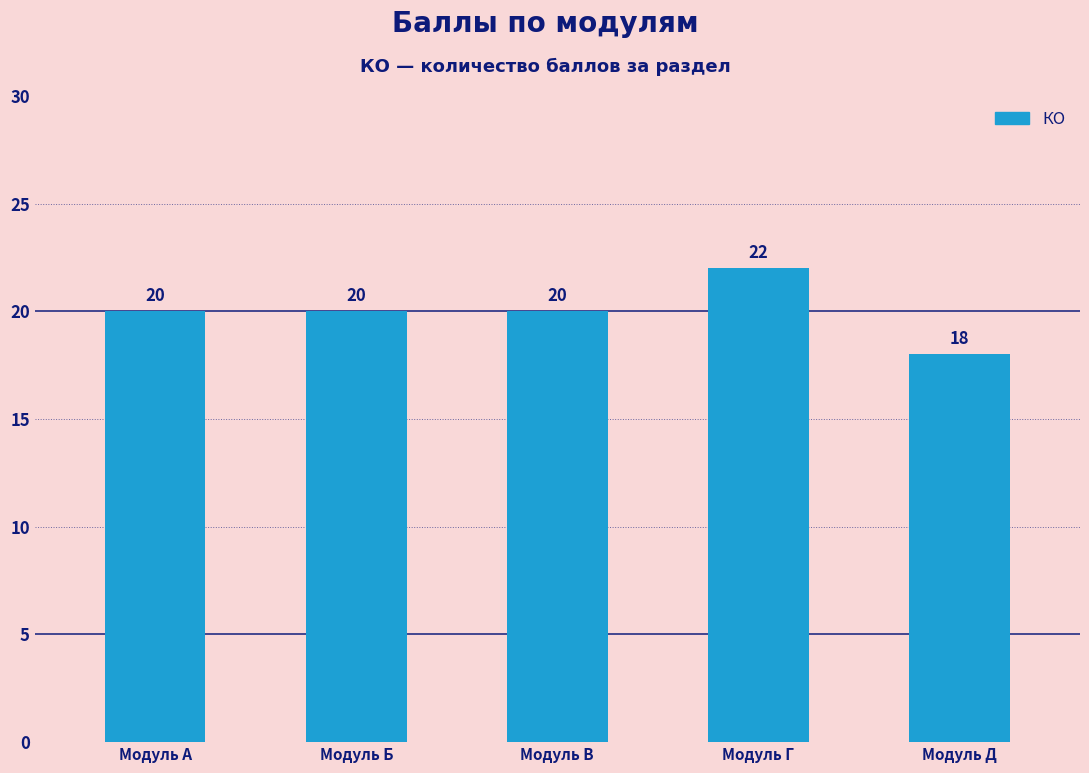

What is the average value?

20